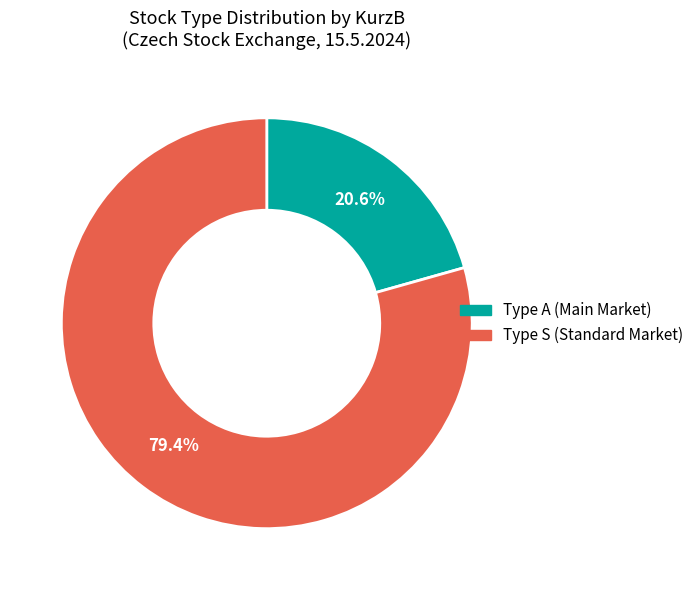

How many segments does this pie chart have?

2